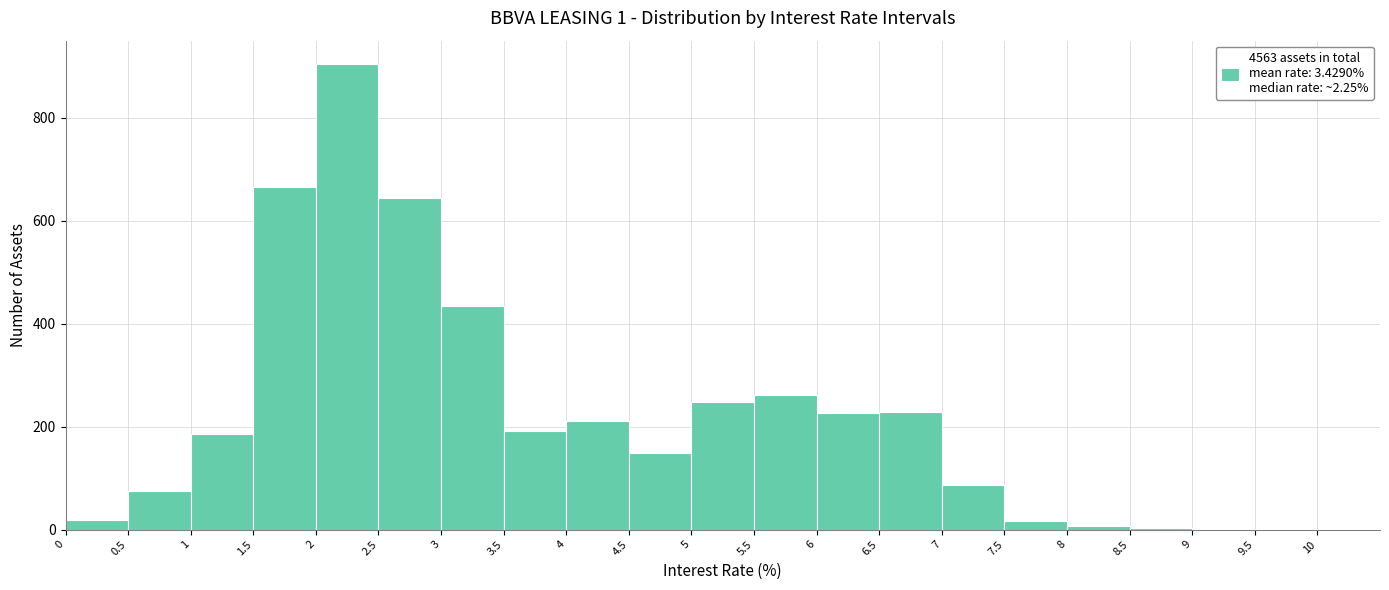

Which range on the x-axis has the tallest bar?

2.0 to 2.5